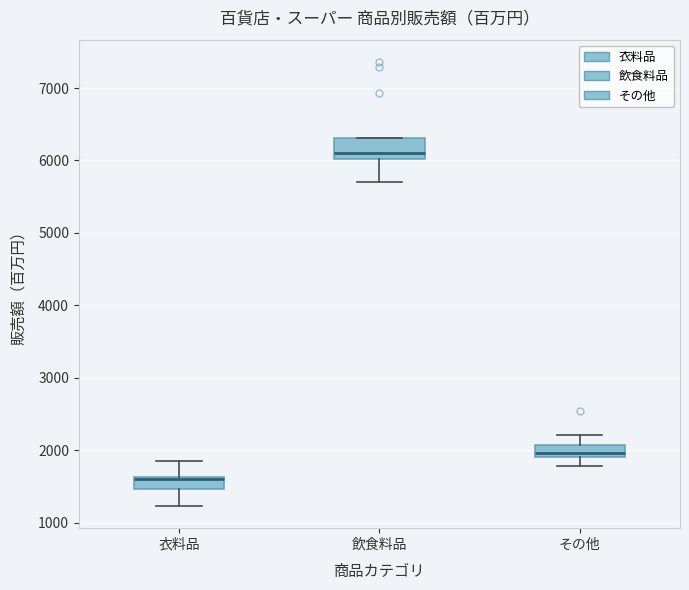

Comparing the boxes themselves (not the whiskers), which one is the tallest?

飲食料品